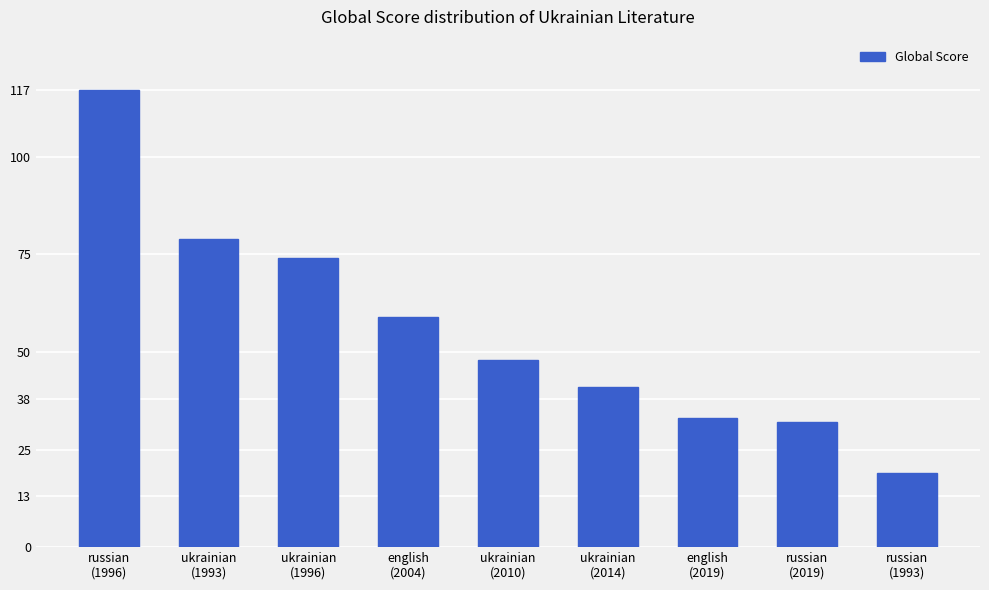

What is the greatest value displayed?

117